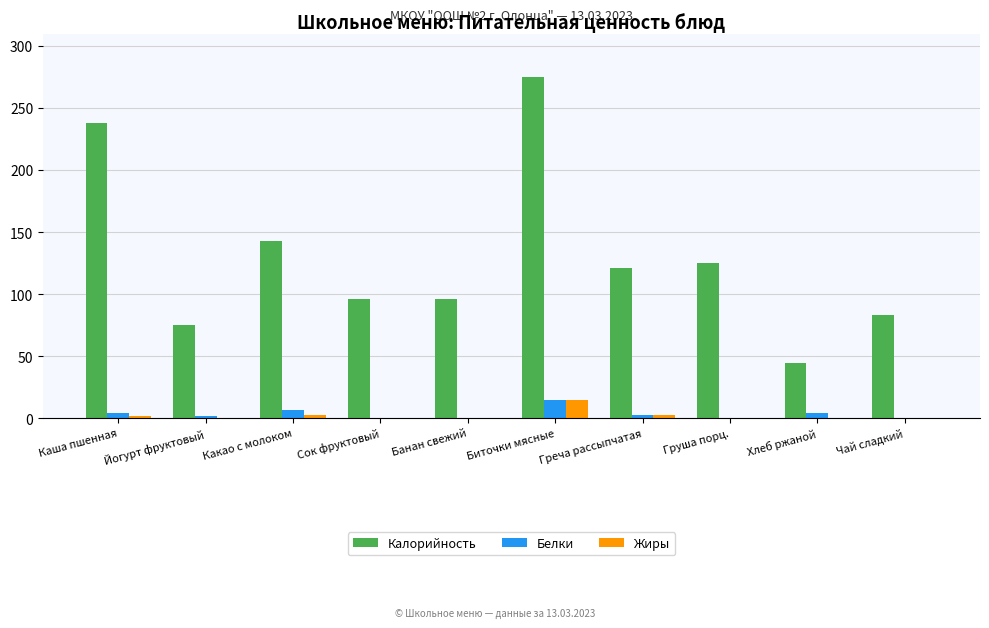

What is the average value of the Жиры series?

2